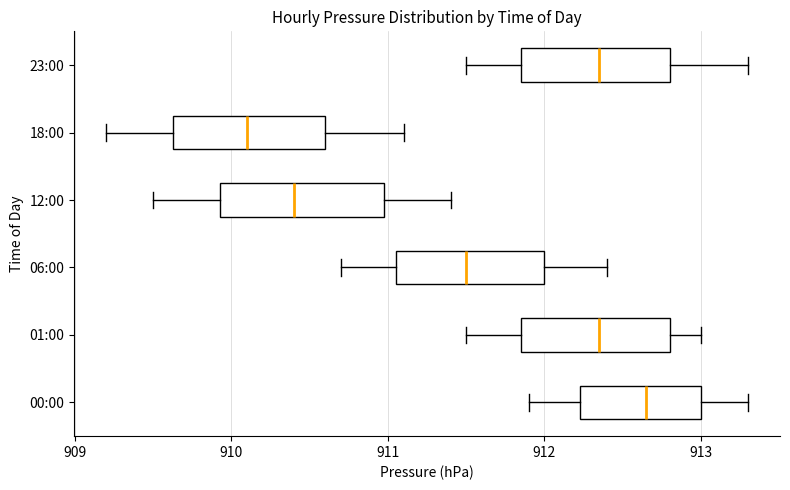

Reading bottom to top, transcribe this box plot: for each box, give where its median line is, the range the box spans, and where its two whiskers end, as read against the x-axis. The values are not printed on the chart, so give them approximately, as read against the axis.

00:00: median 912.7, box 912.2 to 913.0, whiskers 911.9 to 913.3
01:00: median 912.4, box 911.9 to 912.8, whiskers 911.5 to 913.0
06:00: median 911.5, box 911.1 to 912.0, whiskers 910.7 to 912.4
12:00: median 910.4, box 909.9 to 911.0, whiskers 909.5 to 911.4
18:00: median 910.1, box 909.6 to 910.6, whiskers 909.2 to 911.1
23:00: median 912.4, box 911.9 to 912.8, whiskers 911.5 to 913.3